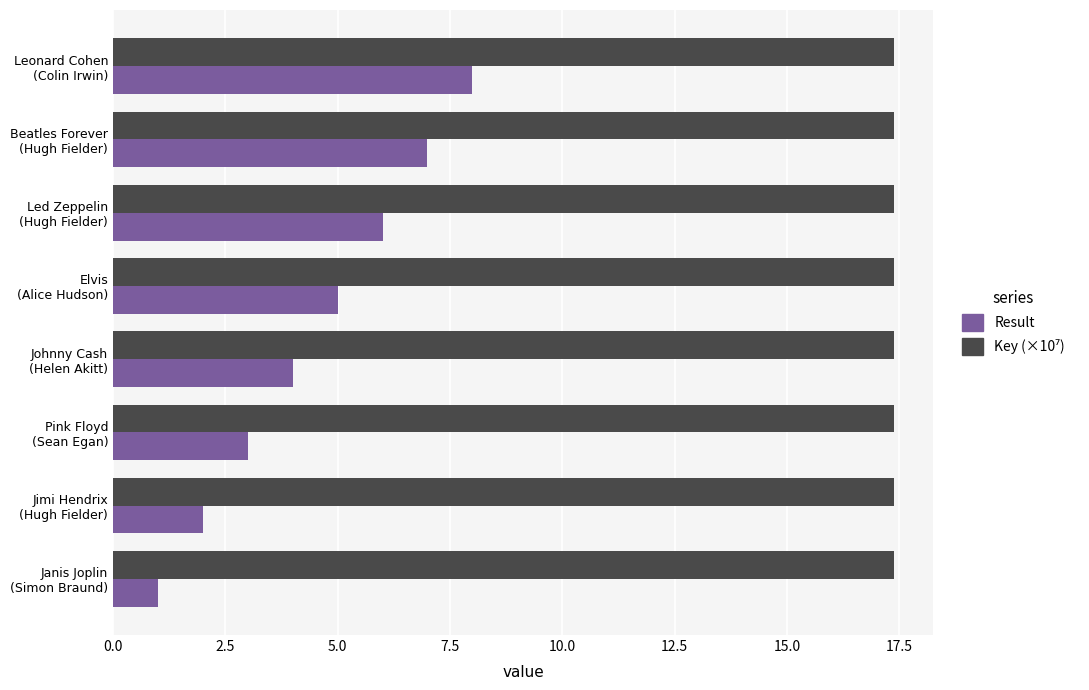

What is the maximum value for Result?

8.0